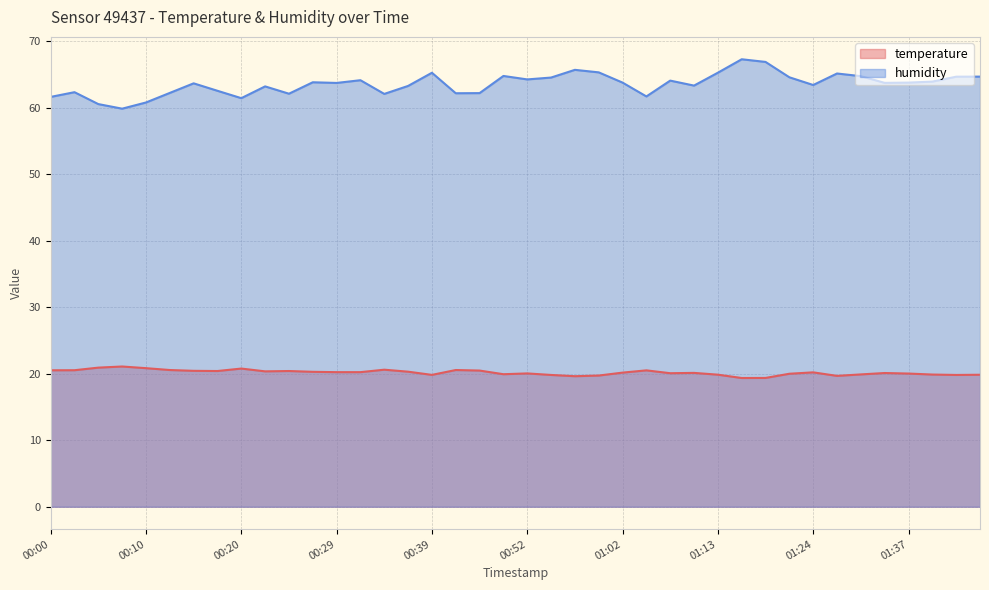

How many values in the temperature series exceed 20?

26